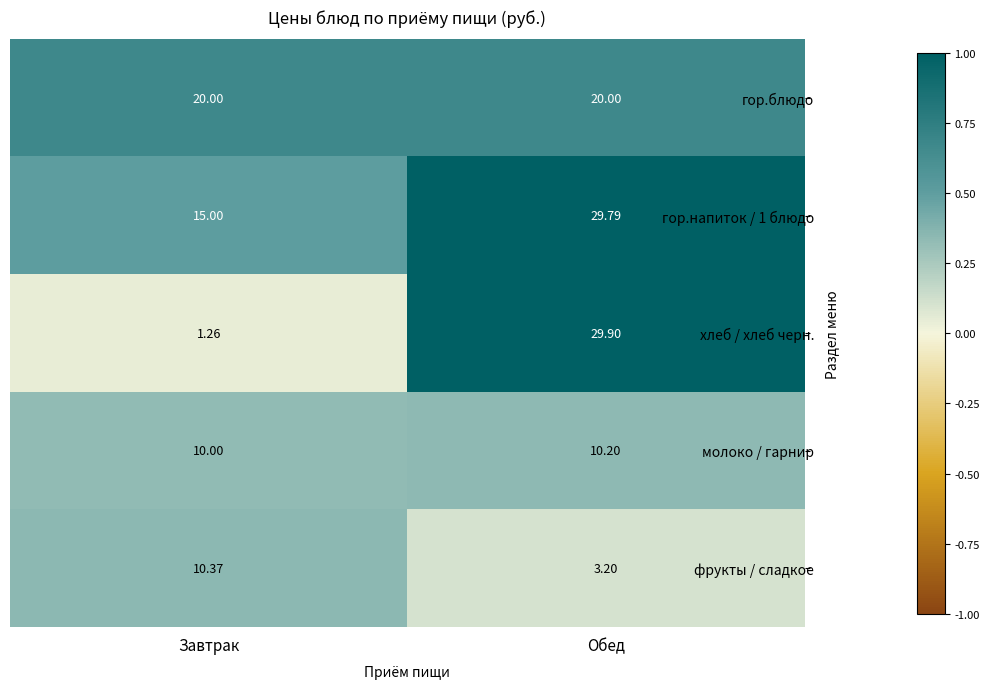

Which series has the largest total across all categories?

гор.напиток / 1 блюдо